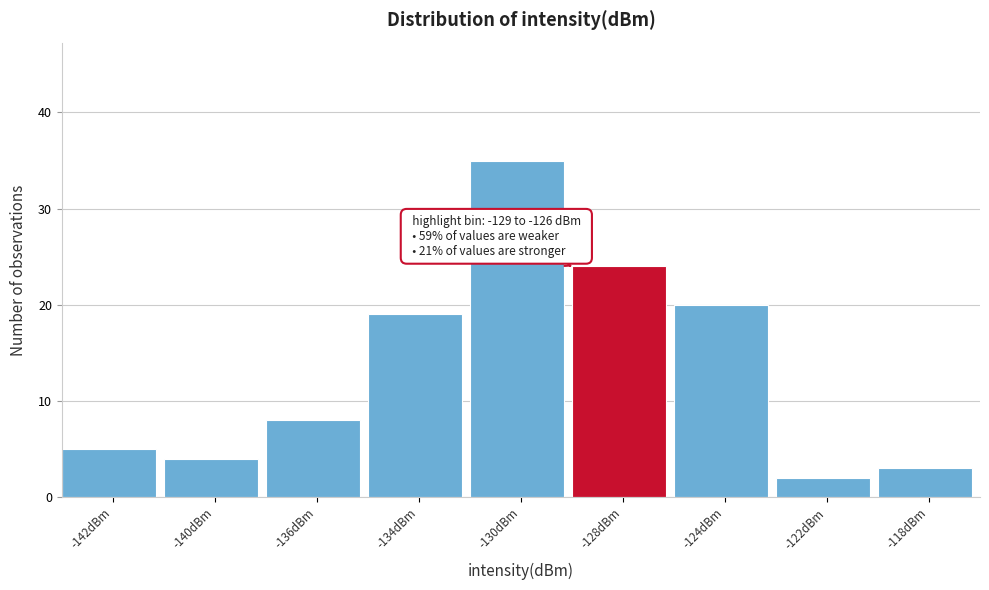

Reading left to right, list all the values displayed in this chart.

5	4	8	19	35	24	20	2	3